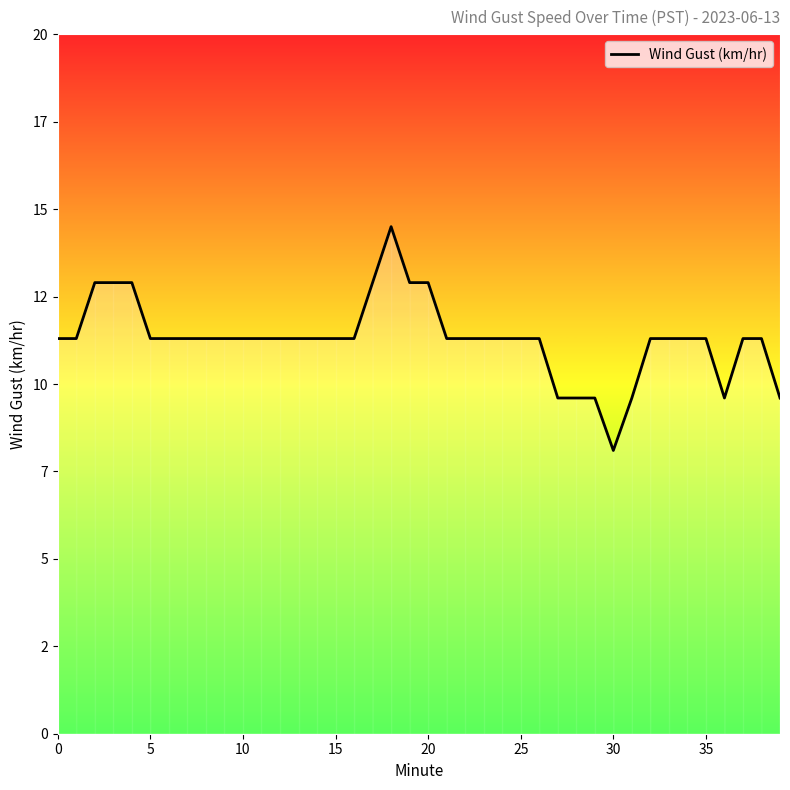

At which category does the data reach its first local peak?

18